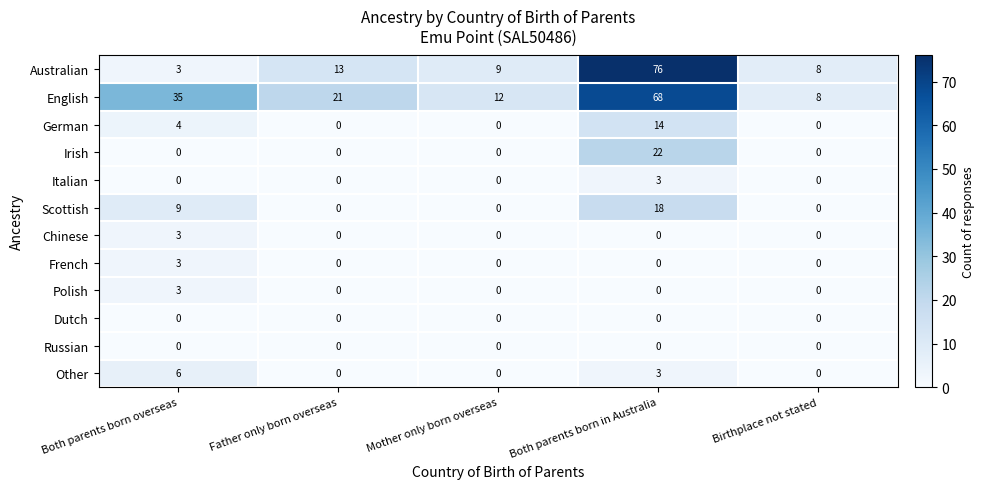

How many distinct data groups are displayed?

12